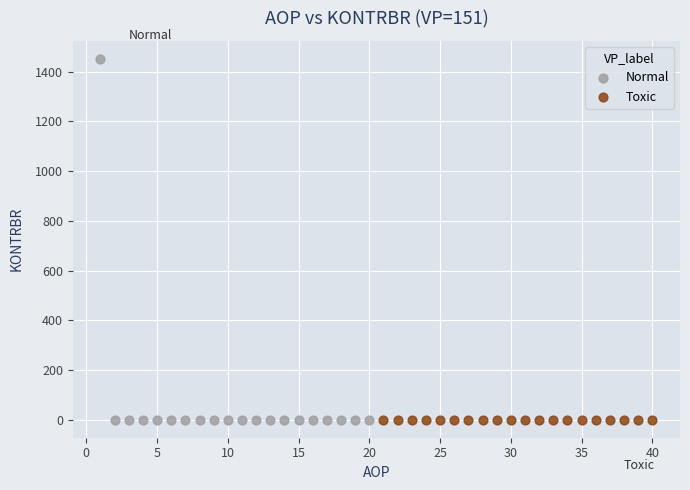

Which series reaches the maximum Y coordinate?

Normal